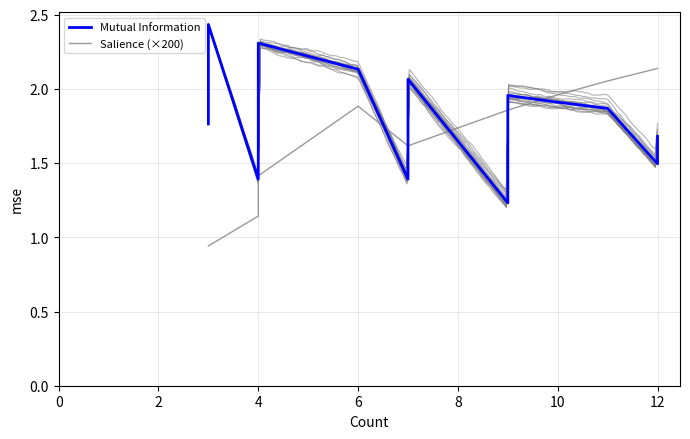

How many lines are shown in the chart?

2